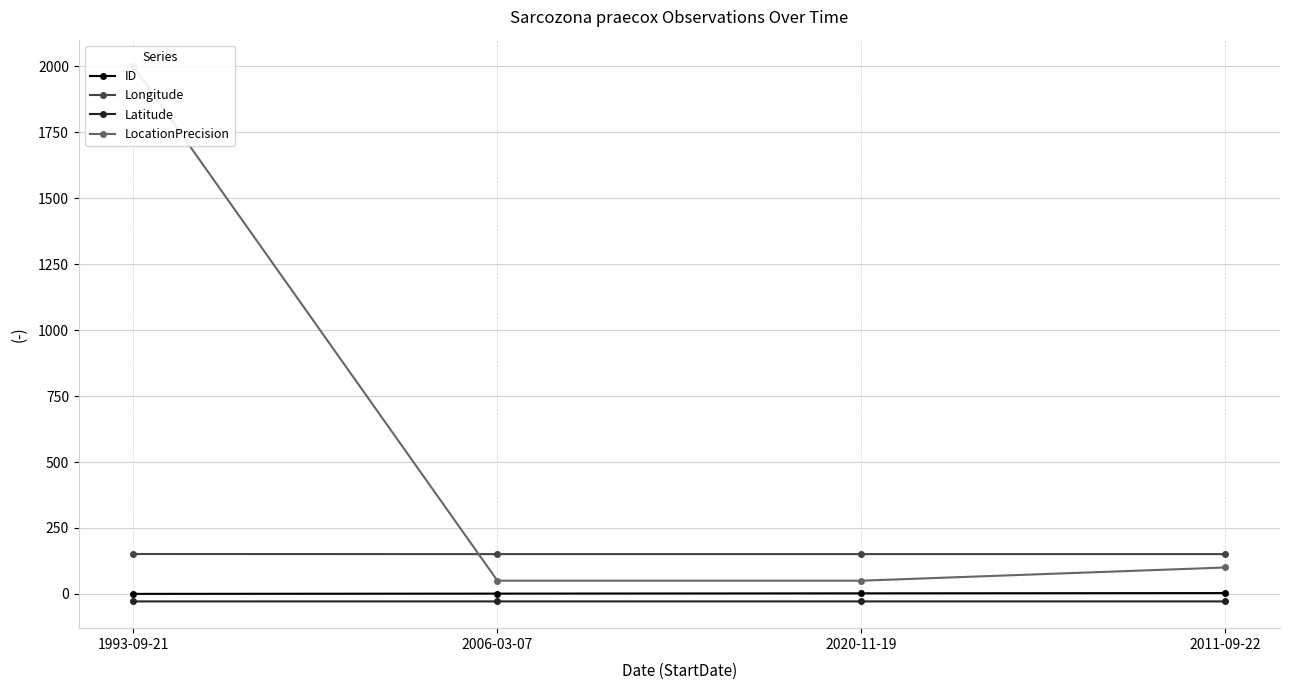

Is the value of Longitude at 2006-03-07 greater than the value of ID at 2011-09-22?

Yes